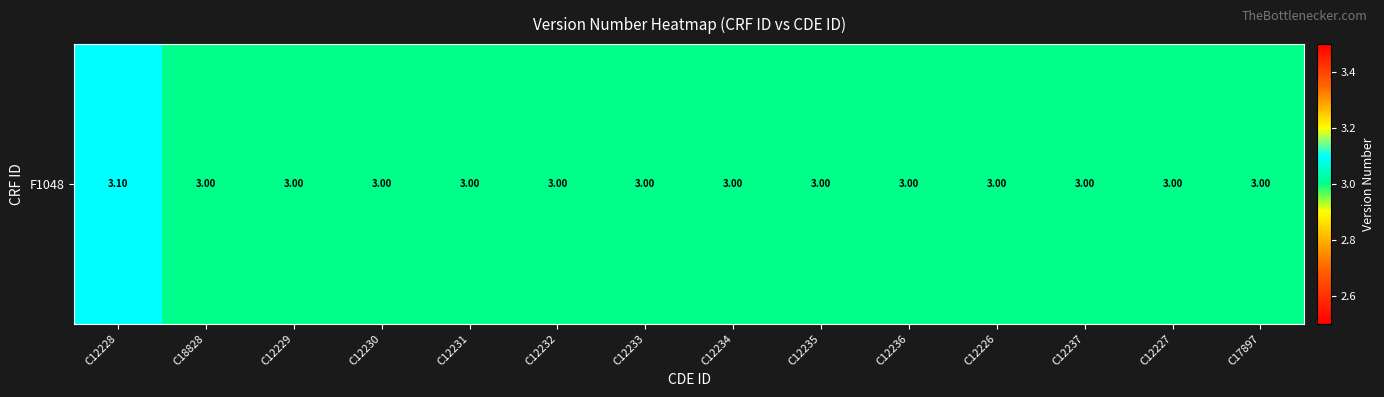

Reading right to left, list all the values displayed in this chart.

C17897=3.0	C12227=3.0	C12237=3.0	C12226=3.0	C12236=3.0	C12235=3.0	C12234=3.0	C12233=3.0	C12232=3.0	C12231=3.0	C12230=3.0	C12229=3.0	C18828=3.0	C12228=3.1